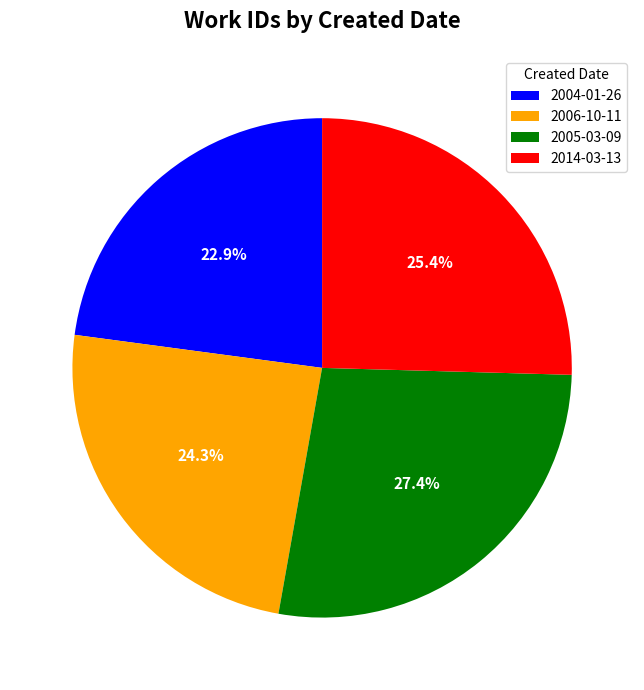

To the nearest percent, what is the difference between the 2005-03-09 and 2006-10-11 slice percentages?

3%